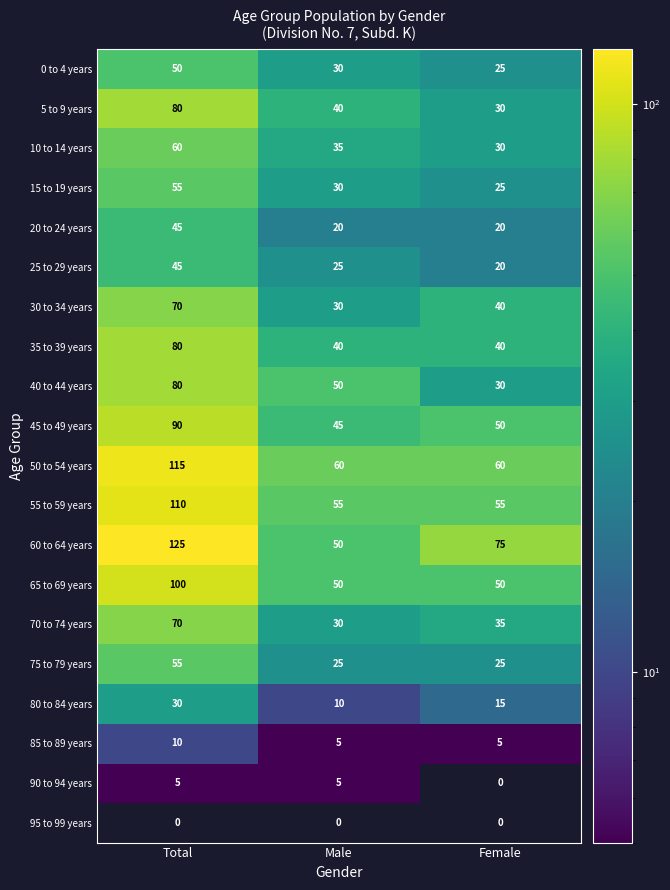

Which series has the largest range (max minus min)?

60 to 64 years